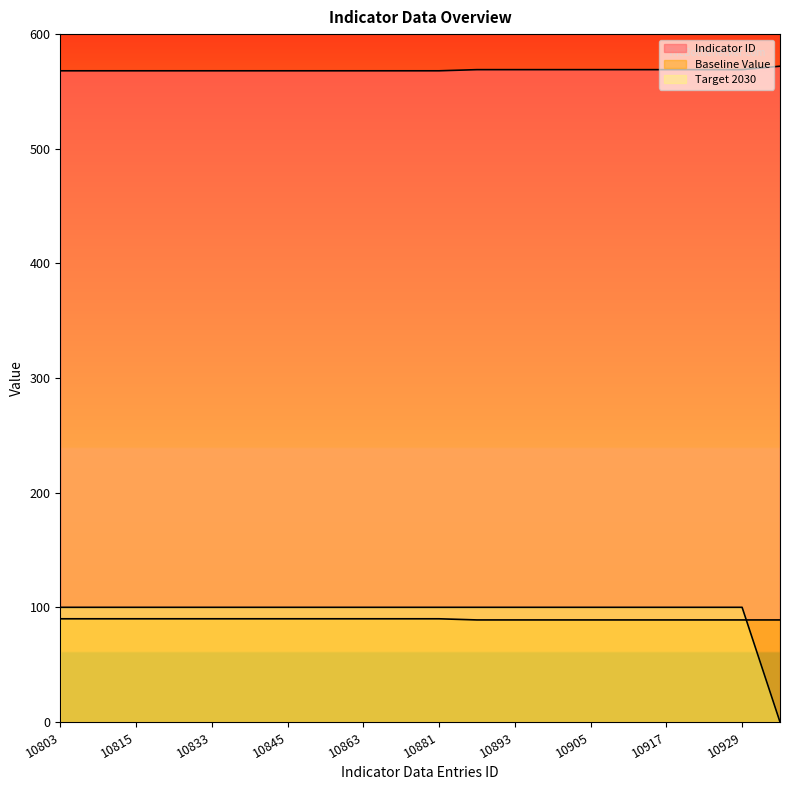

What is the value of the Indicator ID point at the 16th from the left?

569